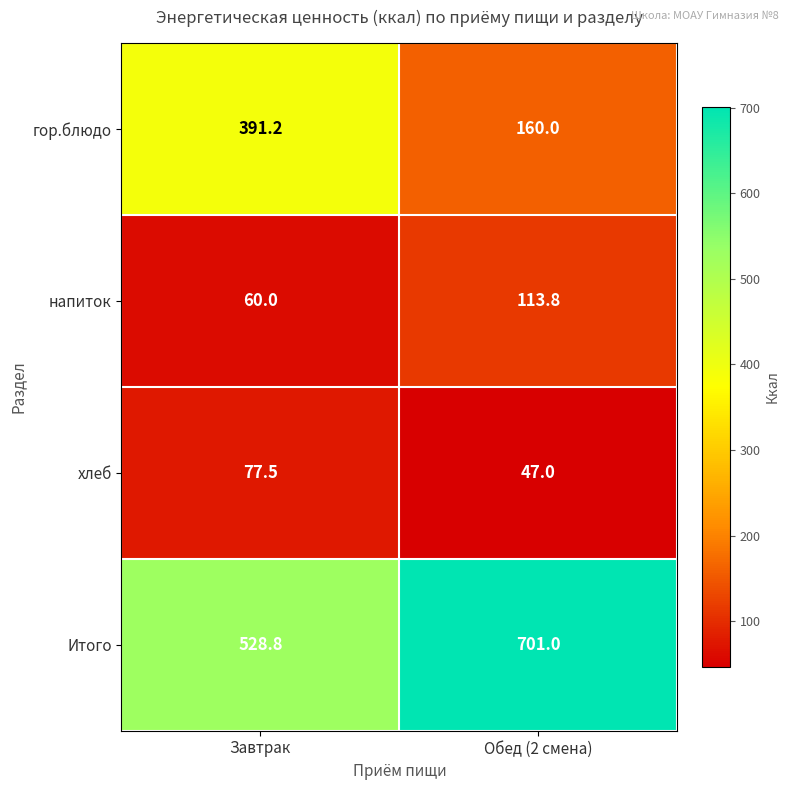

Which category has the lowest value in the гор.блюдо series?

Обед (2 смена)